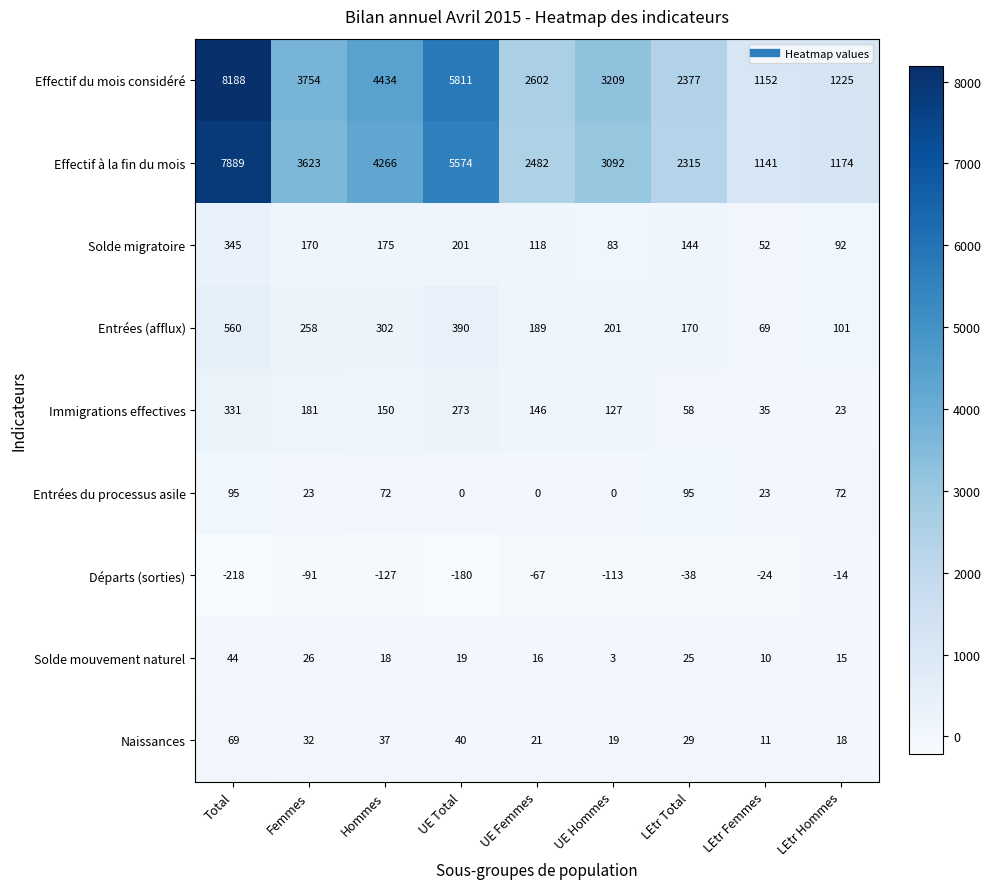

At which label does Immigrations effectives reach its peak?

Total